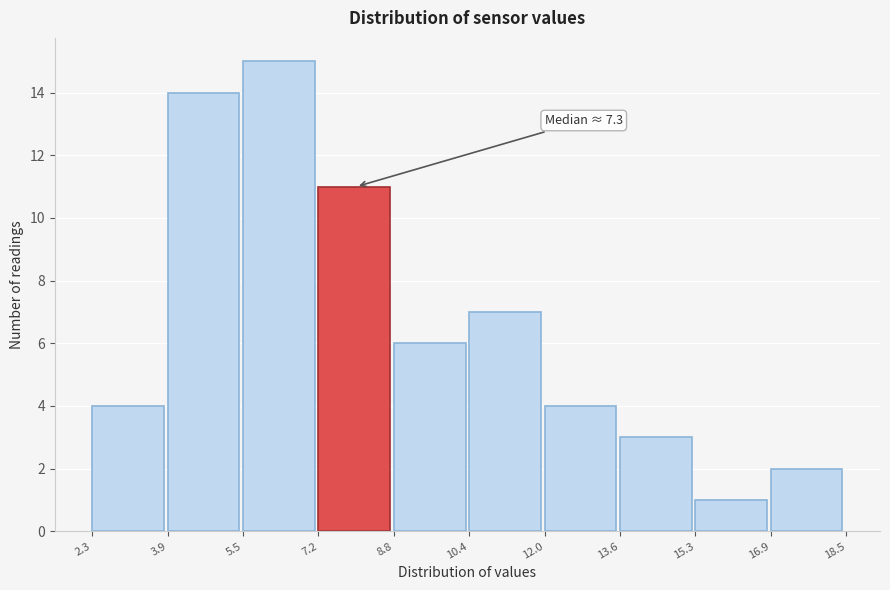

Which range on the x-axis has the tallest bar?

5.5 to 7.2